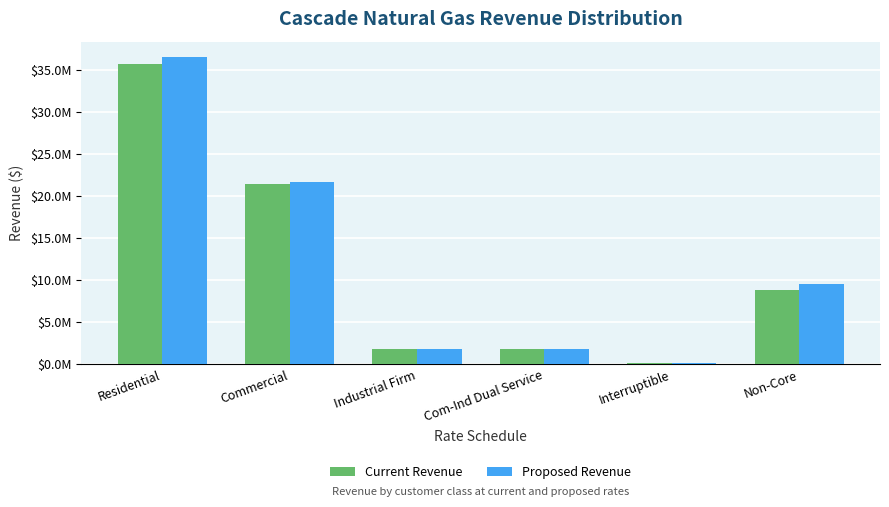

What are all the series names shown in the legend?

Current Revenue, Proposed Revenue